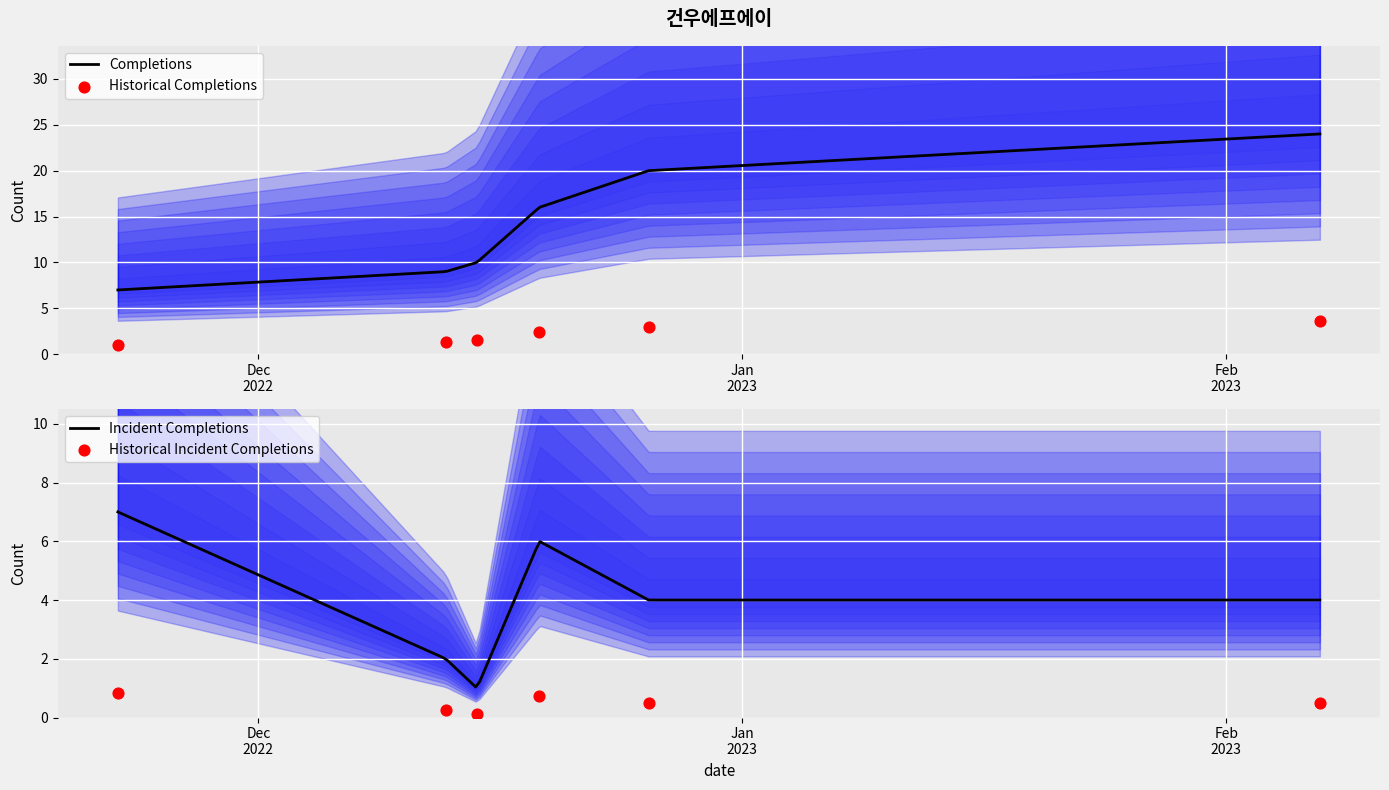

What is the change in value from 2022-12-13 to 2022-12-19?

+0.5